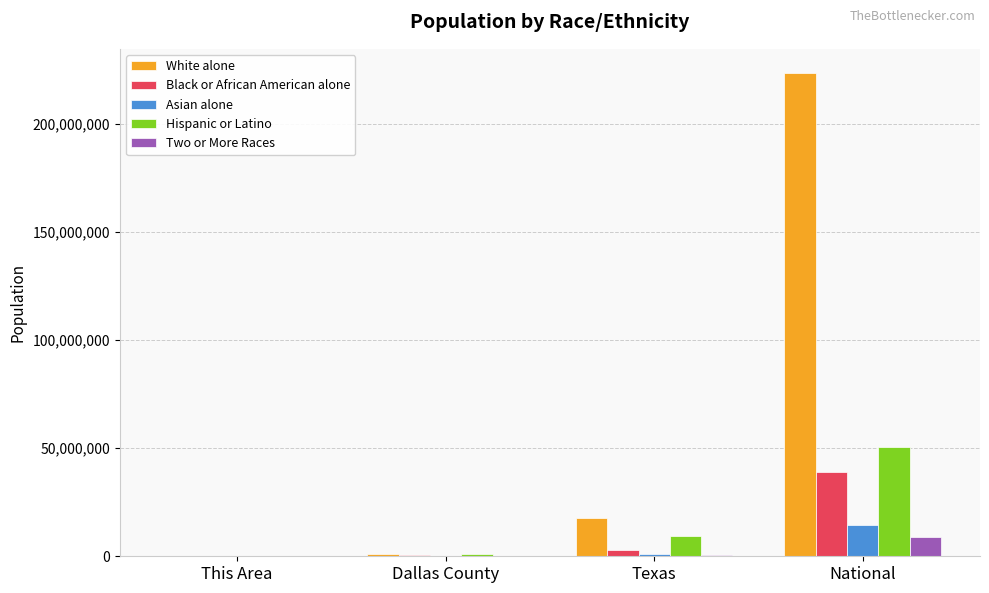

Is the value of Black or African American alone at Dallas County greater than the value of White alone at National?

No